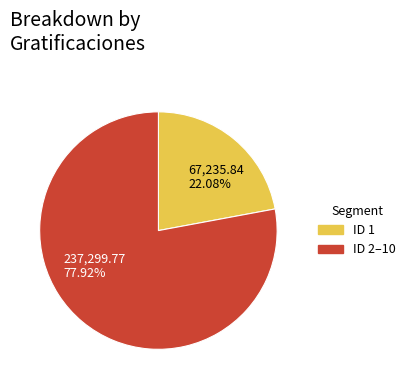

Between ID 2–10 and ID 1, which is larger?

ID 2–10